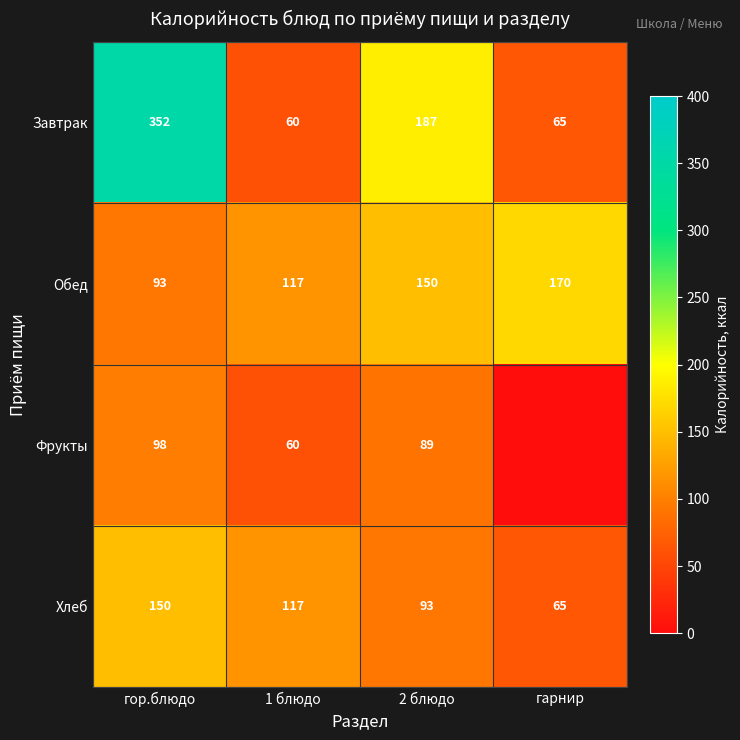

What is the difference between the second highest and second lowest values in the Завтрак series?

122